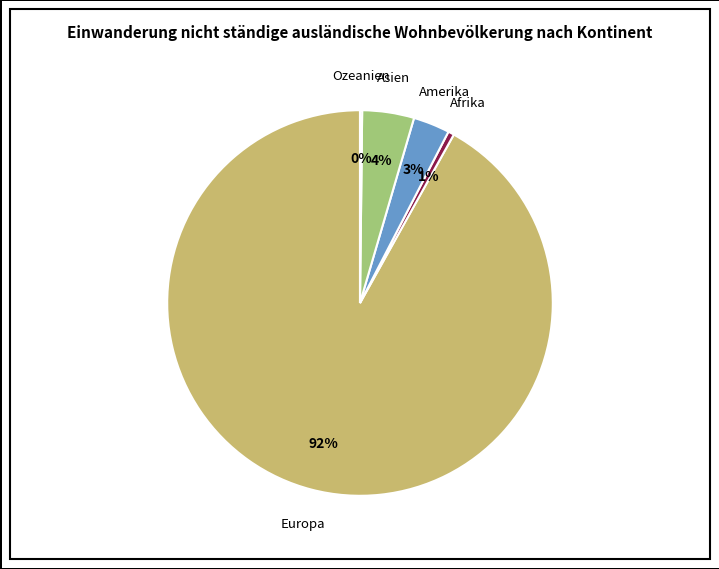

To the nearest percent, what is the difference between the largest and smallest slice percentages?

92%